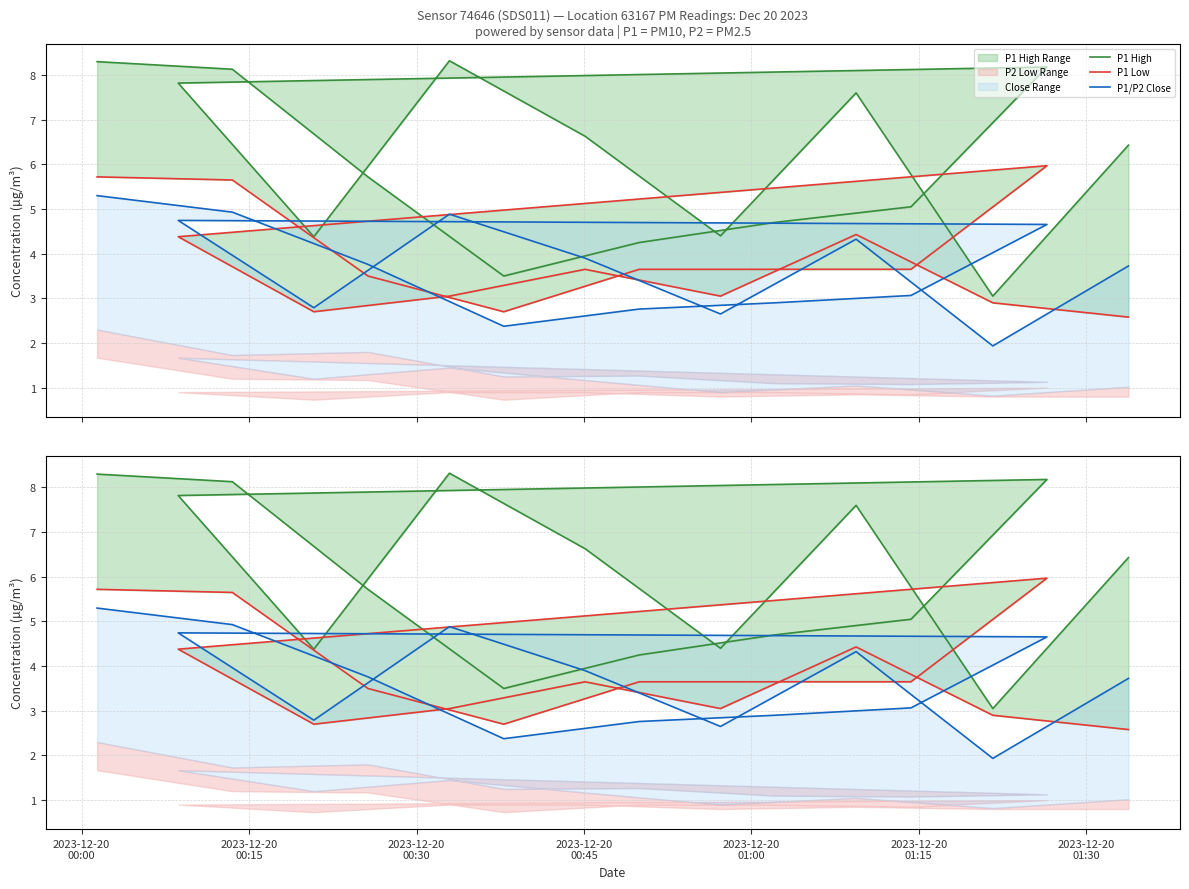

What position from the left is 2023-12-20
01:30?

7